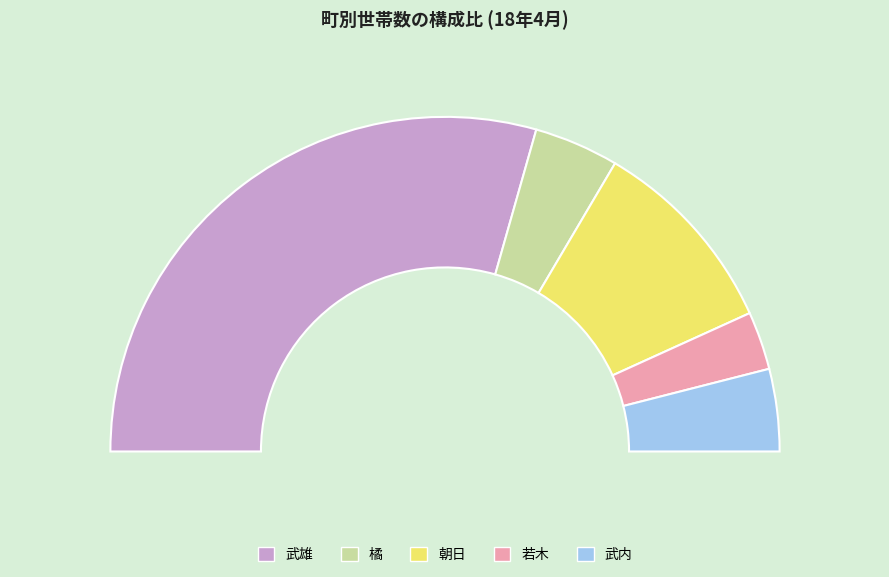

What percentage is the 武内 slice, to the nearest percent?

8%